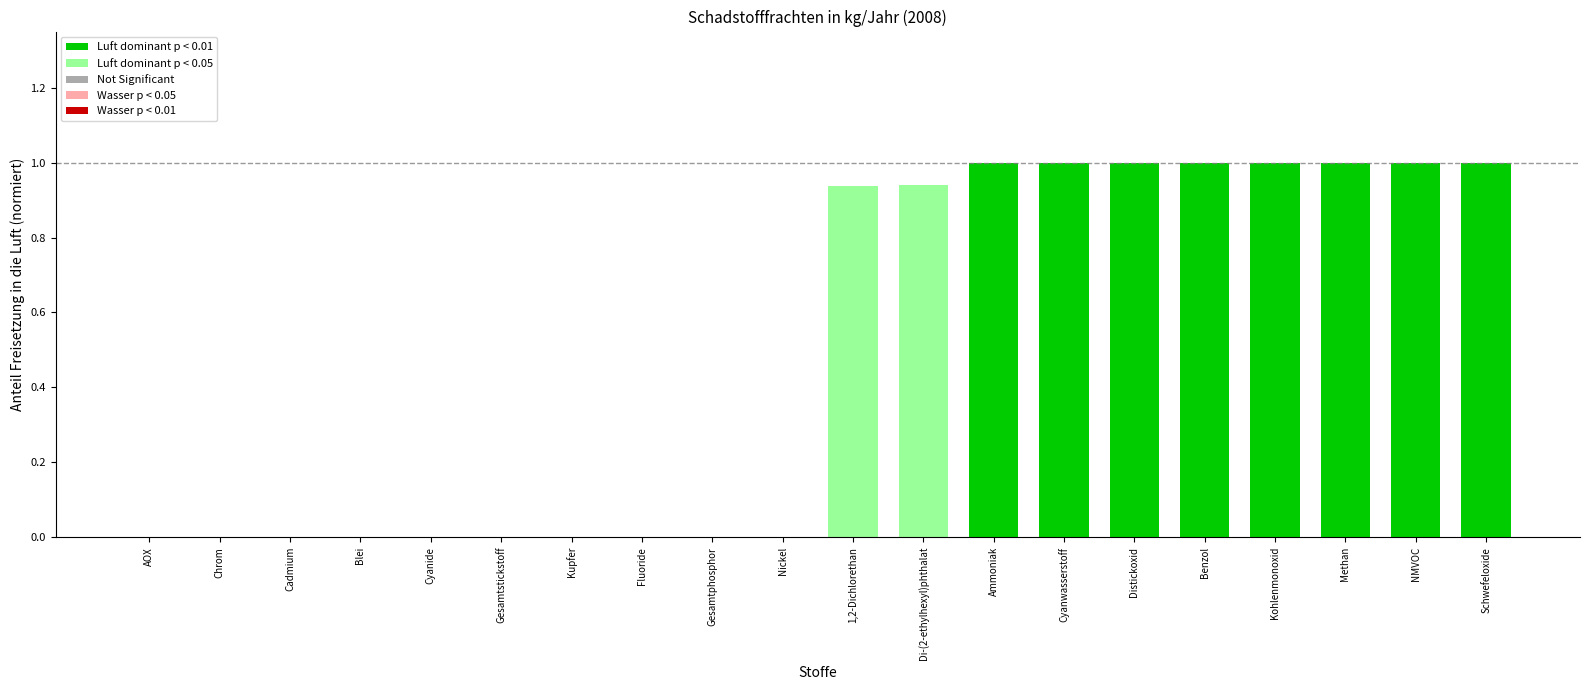

What is the change in value from AOX to Kohlenmonoxid?

+1.0